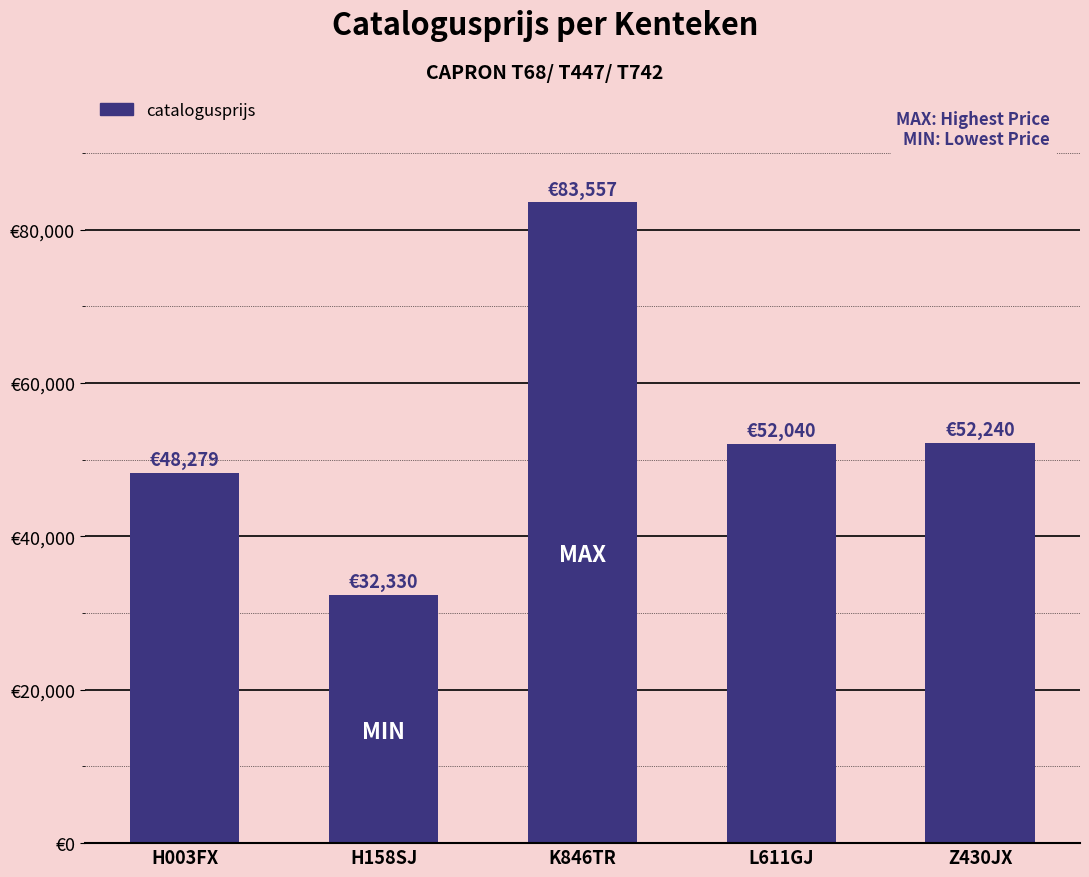

What is the greatest value displayed?

83557